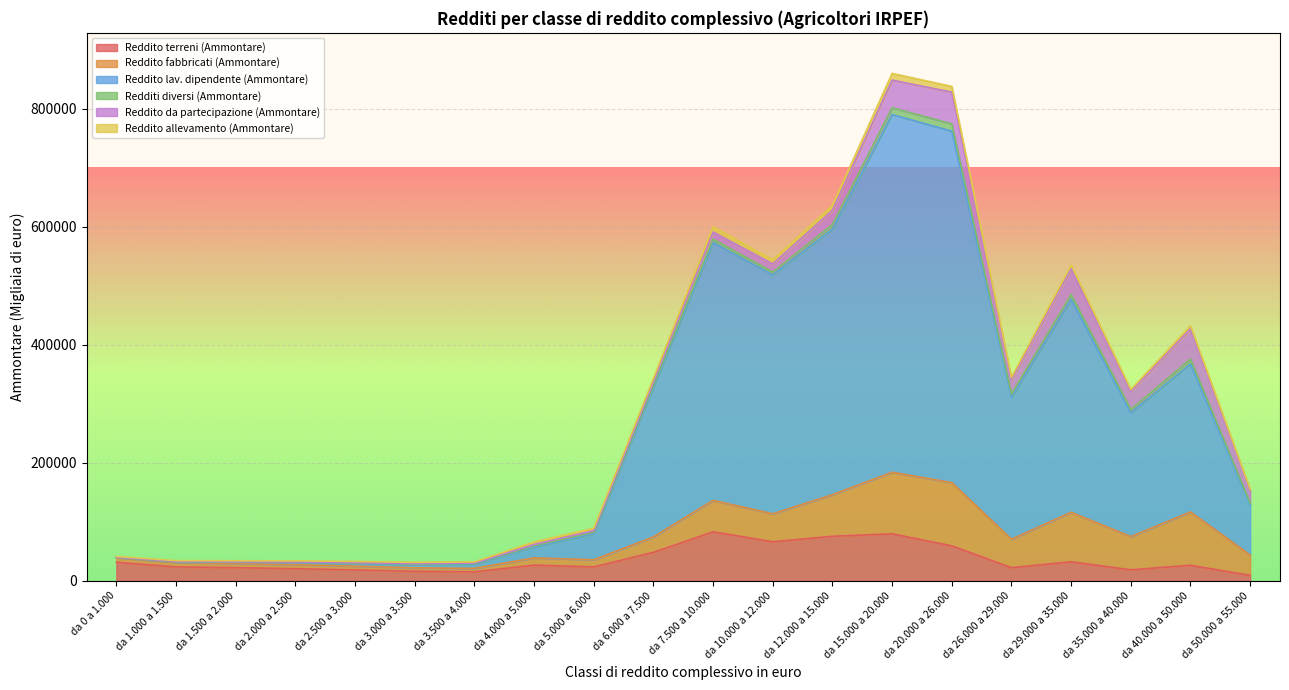

How many lines are shown in the chart?

6